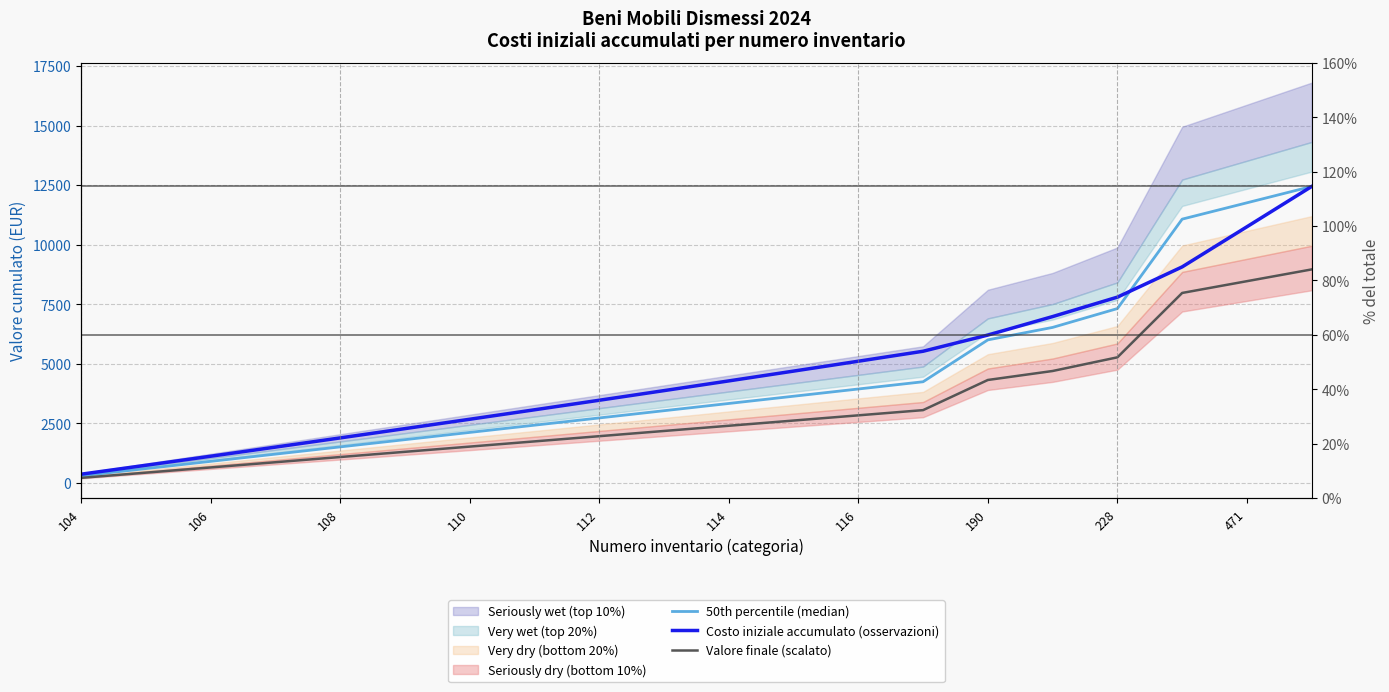

Is this an area chart (filled region under the line)?

No